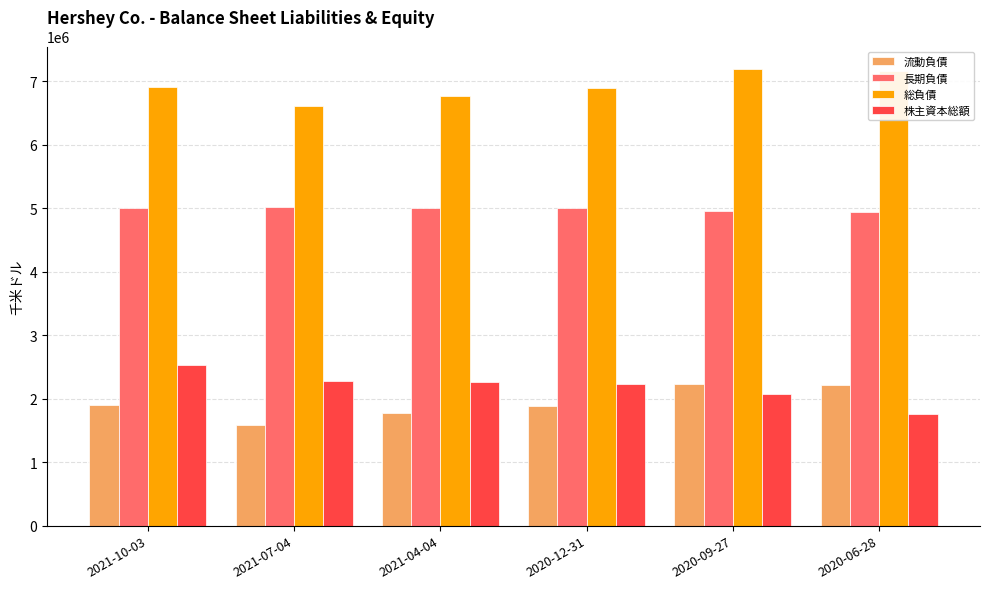

Which series has the largest total across all categories?

総負債